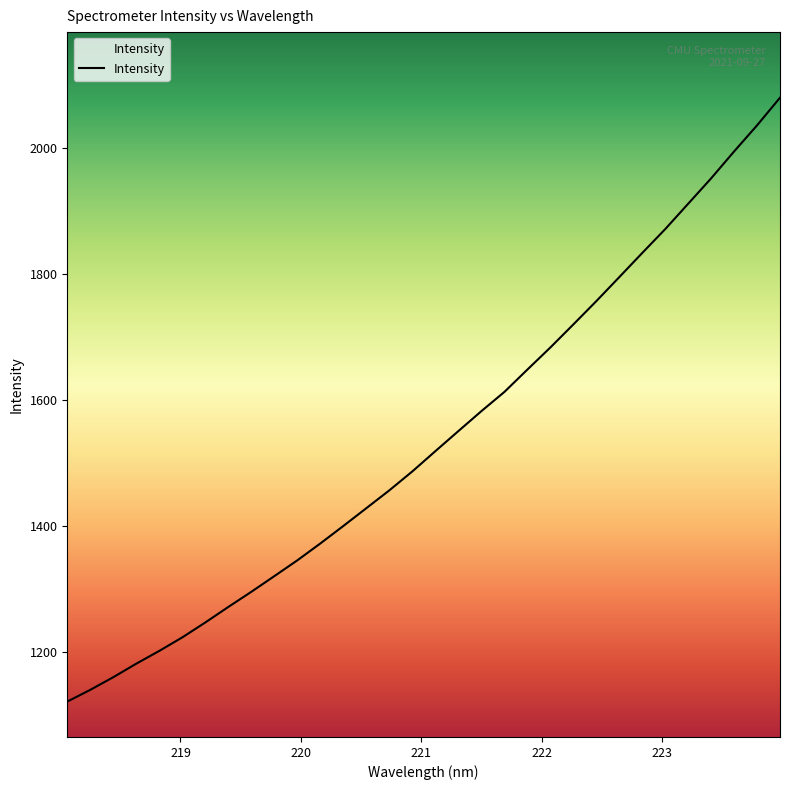

Is this an area chart (filled region under the line)?

No